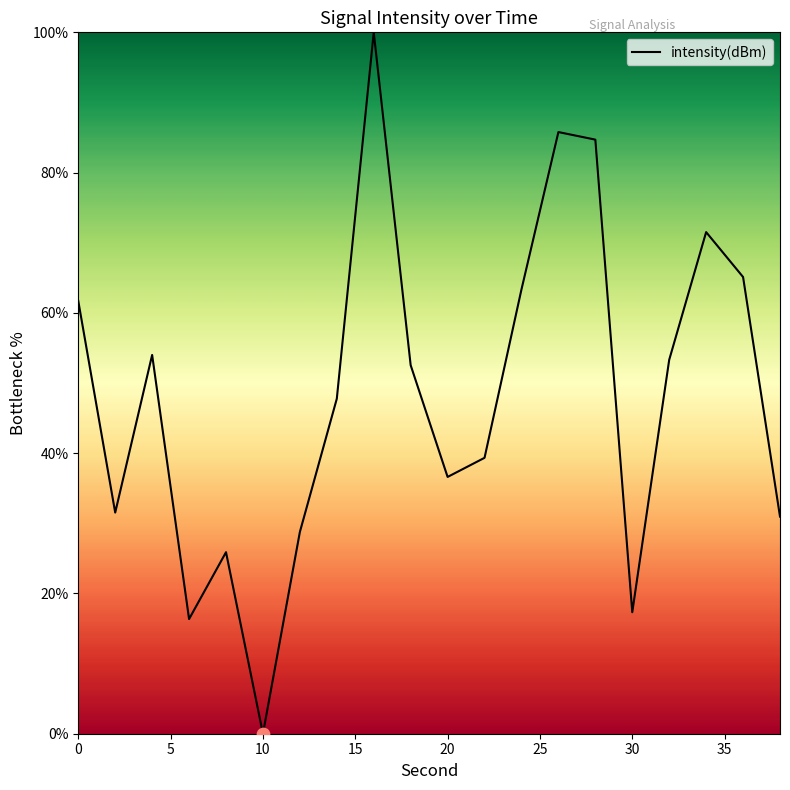

What is the greatest value displayed?

100.0